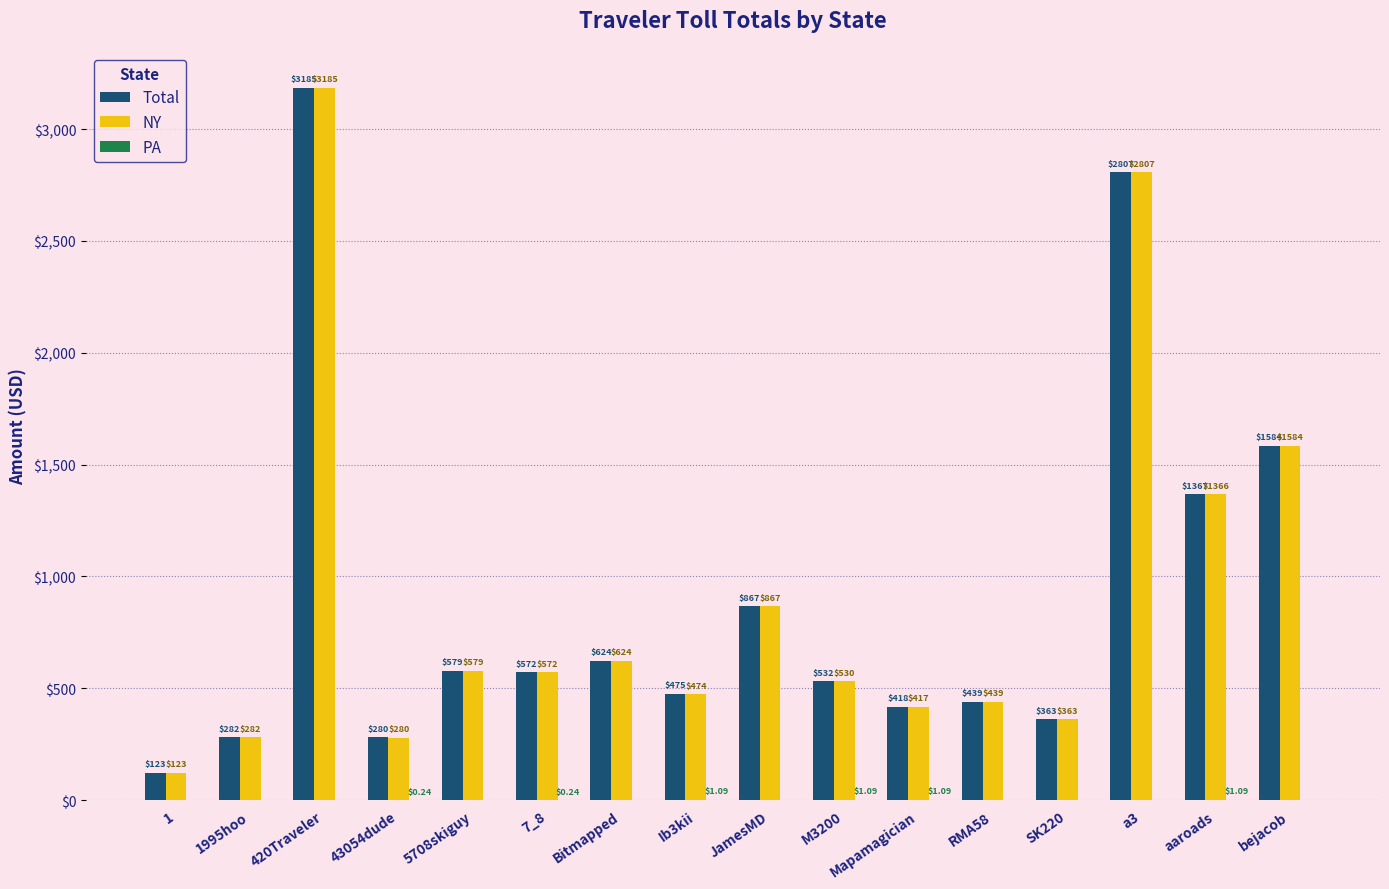

True or false: NY has a value of 362.6 at SK220.

True